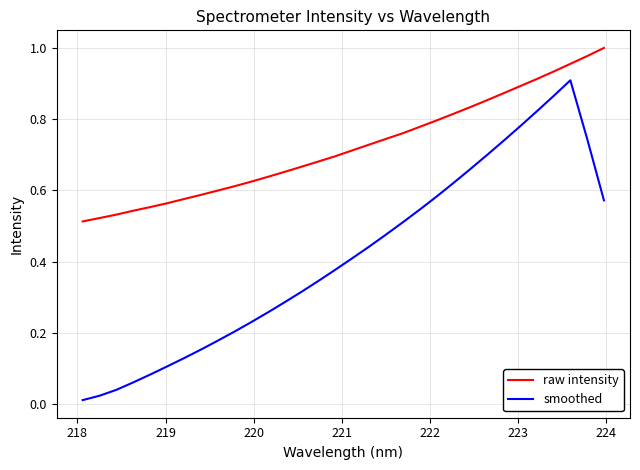

List the series in order of their peak value, lowest first.

smoothed, raw intensity